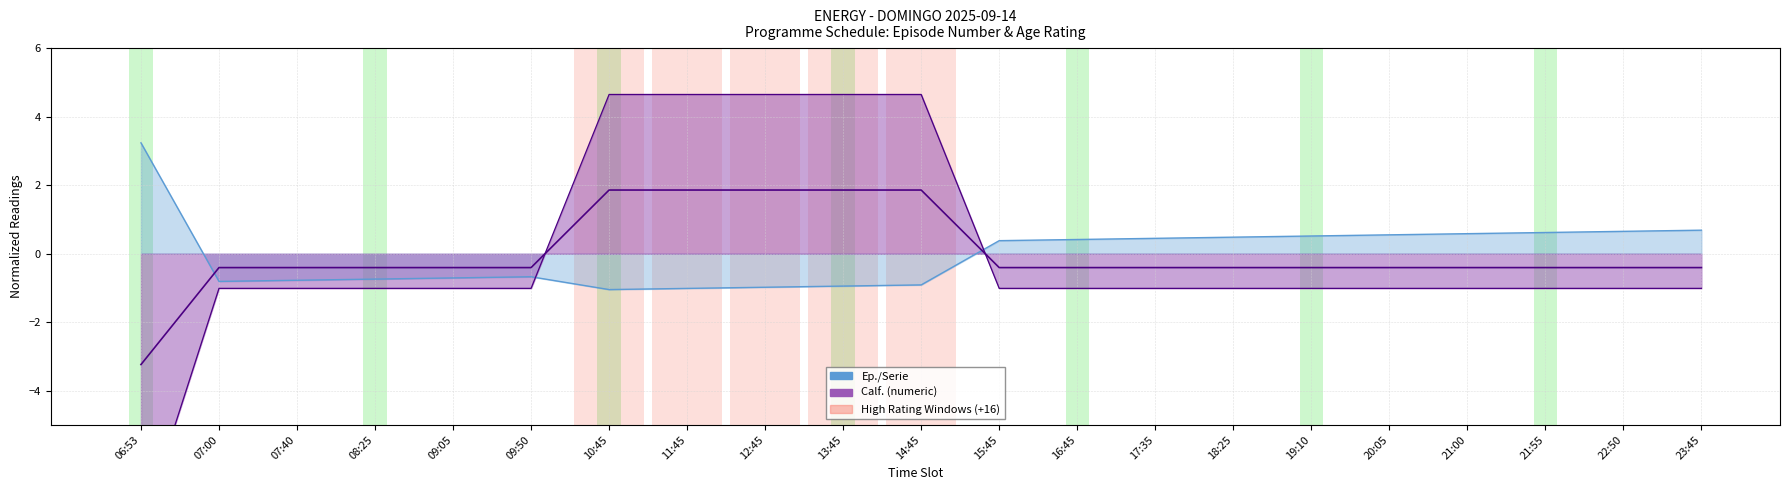

How many negative values does the Calf. (numeric) series have?

16